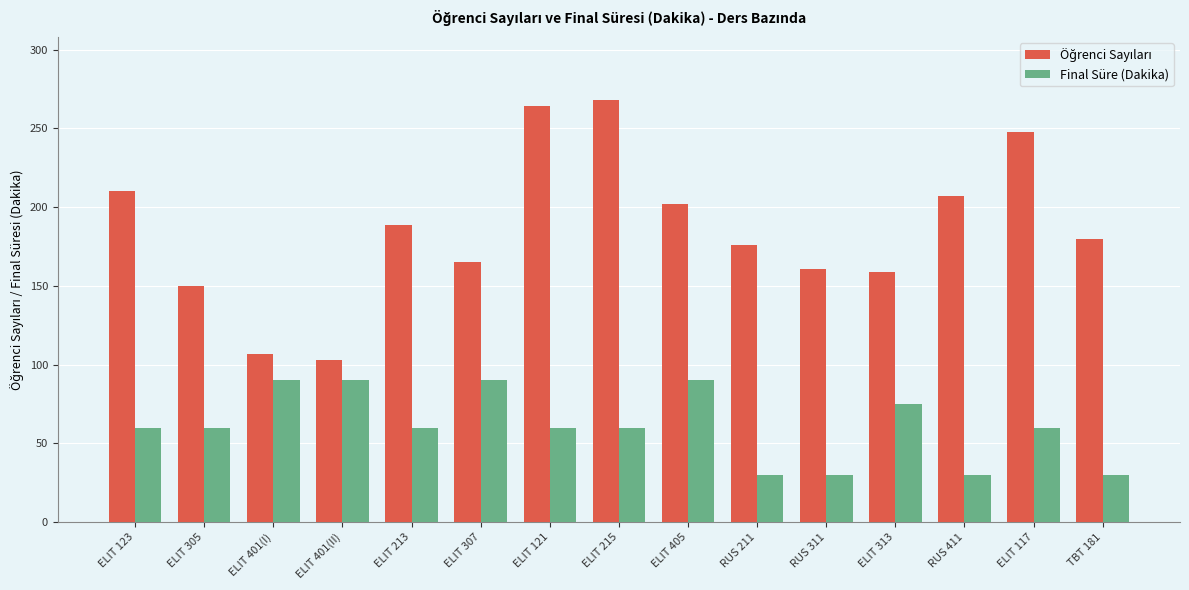

Is it true that Final Süre (Dakika) equals 19 at ELIT 305?

False